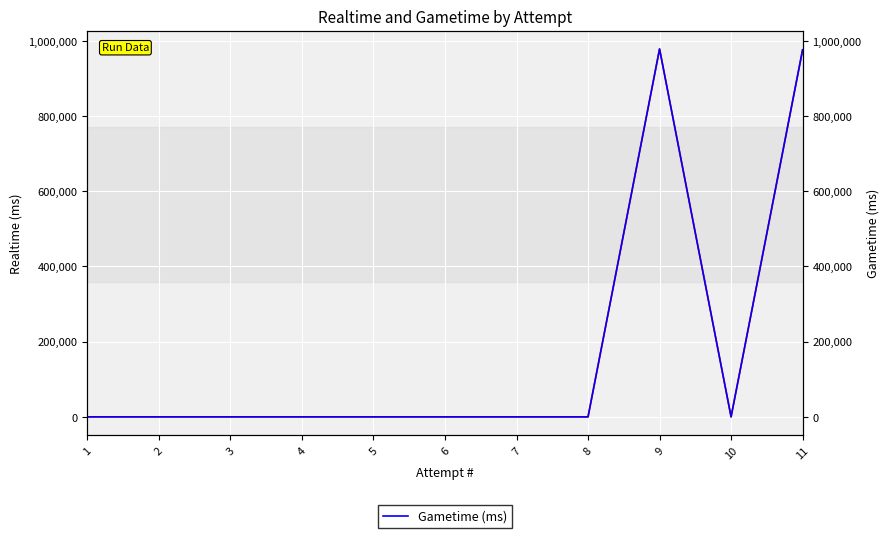

Which series has the widest spread of values?

Realtime (ms)